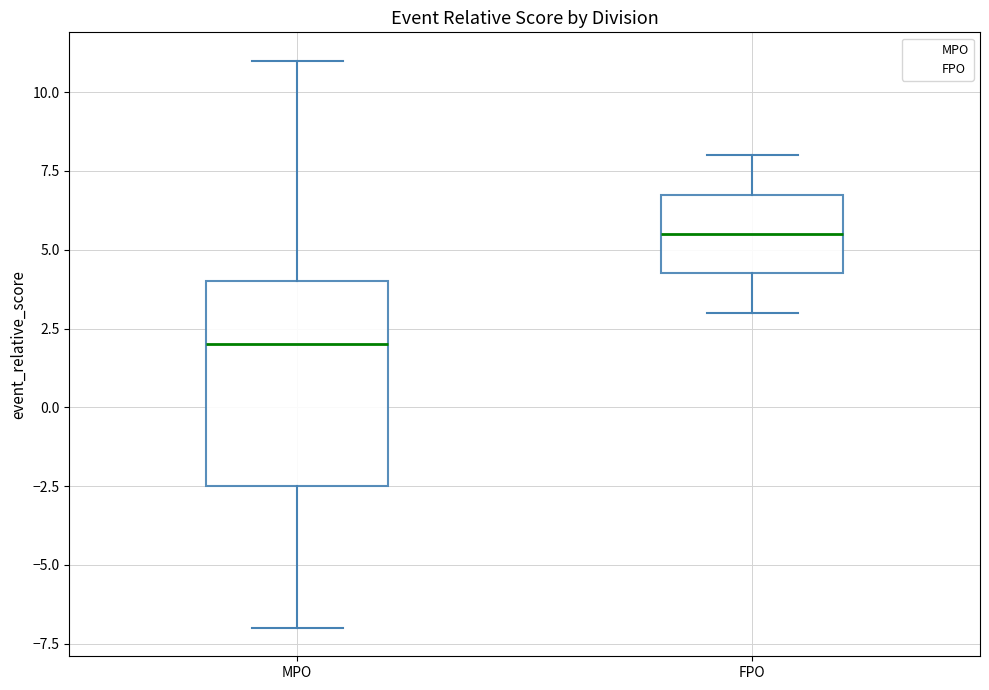

Reading left to right, read every box against the y-axis: the position of its median line, the range the box covers, and the ends of its whiskers. The values are not printed on the chart, so give them approximately, as read against the axis.

MPO: median 2.0, box -2.5 to 4.0, whiskers -7.0 to 11.0
FPO: median 5.5, box 4.5 to 7.0, whiskers 3.0 to 8.0